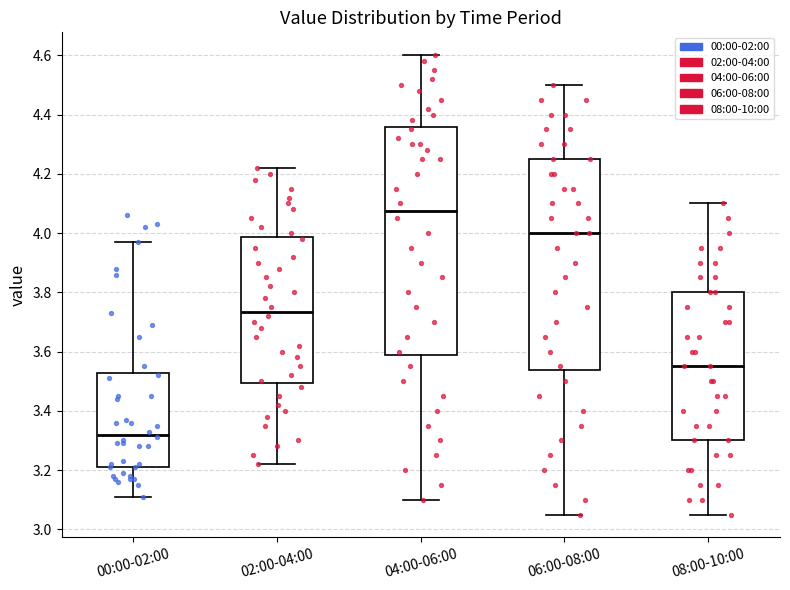

Which box's median line is the highest?

04:00-06:00